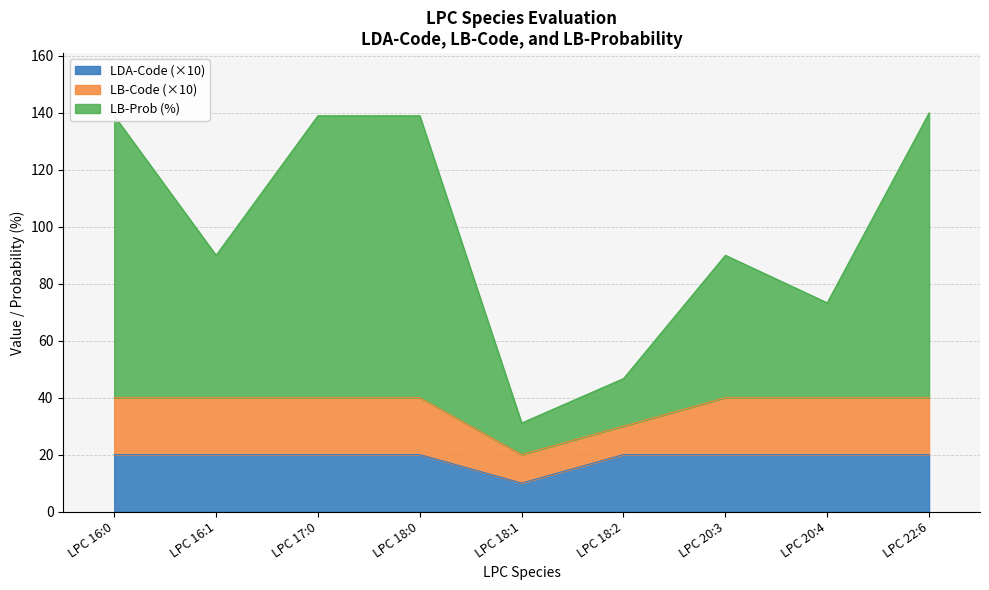

At which category is the sum across all series the highest?

LPC 22:6